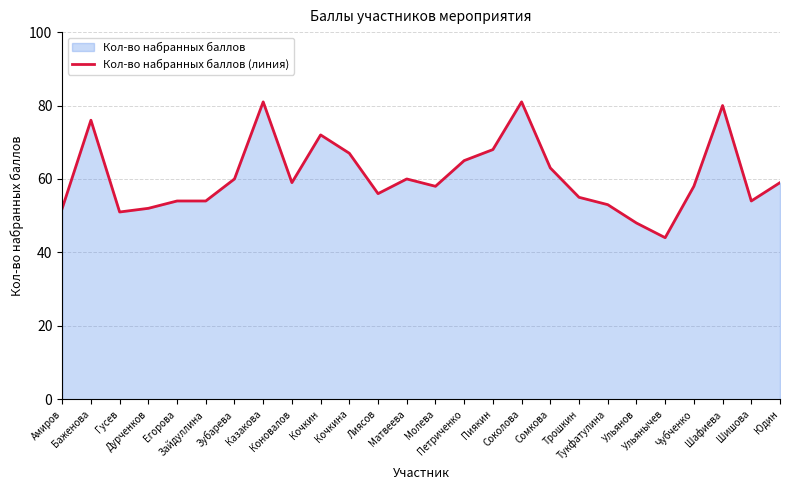

How many lines are shown in the chart?

1